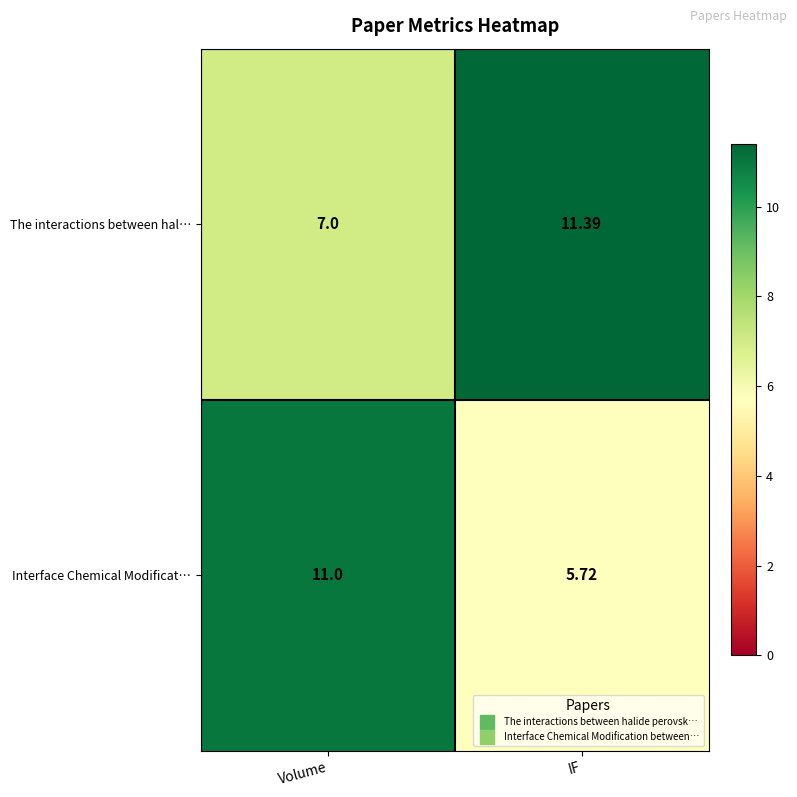

At which category does the chart reach its peak across all series?

IF